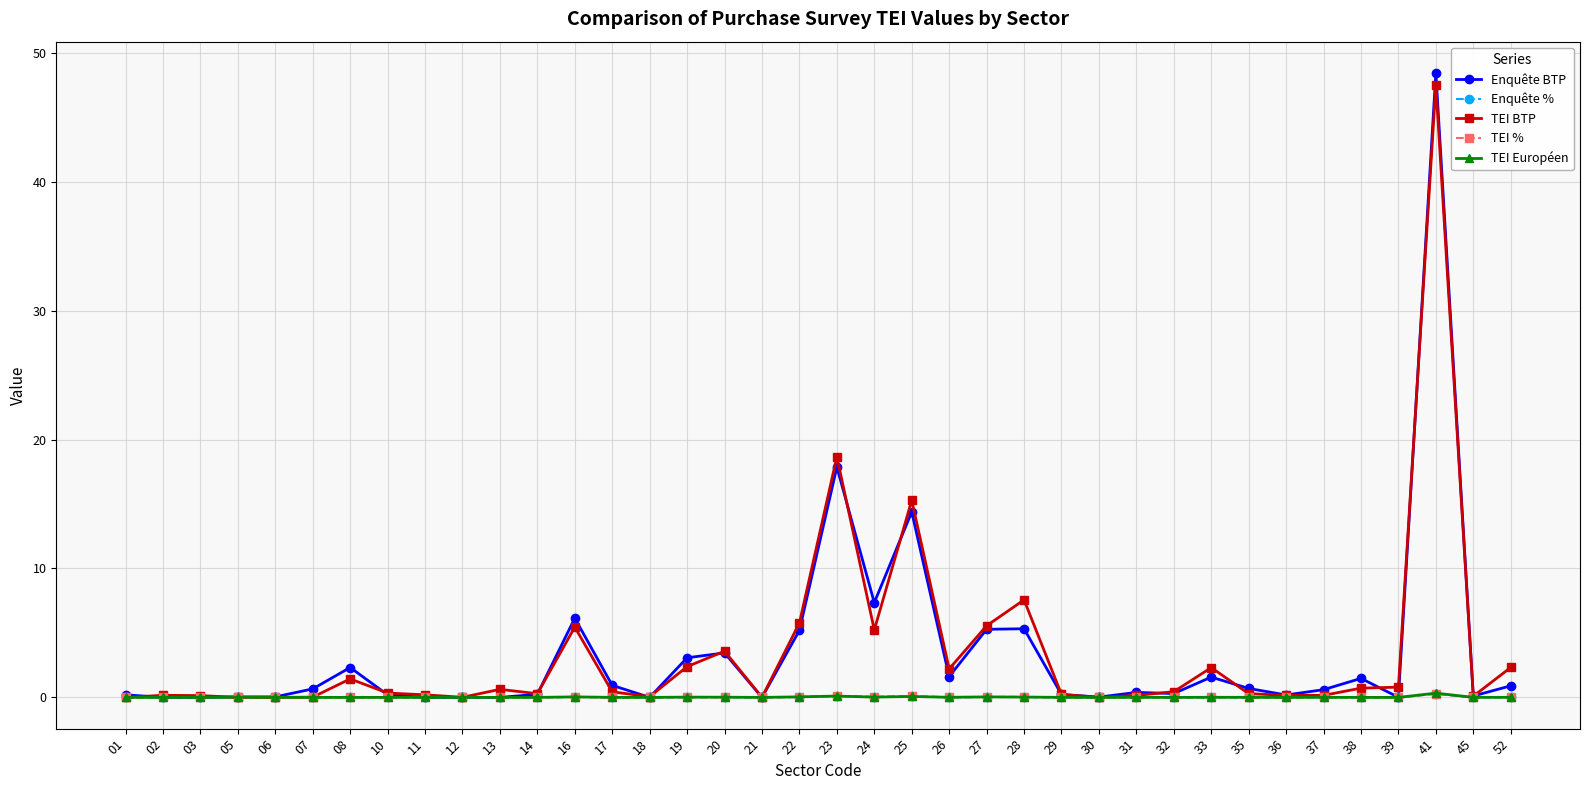

Is it true that TEI Européen equals 0.0 at 38?

True